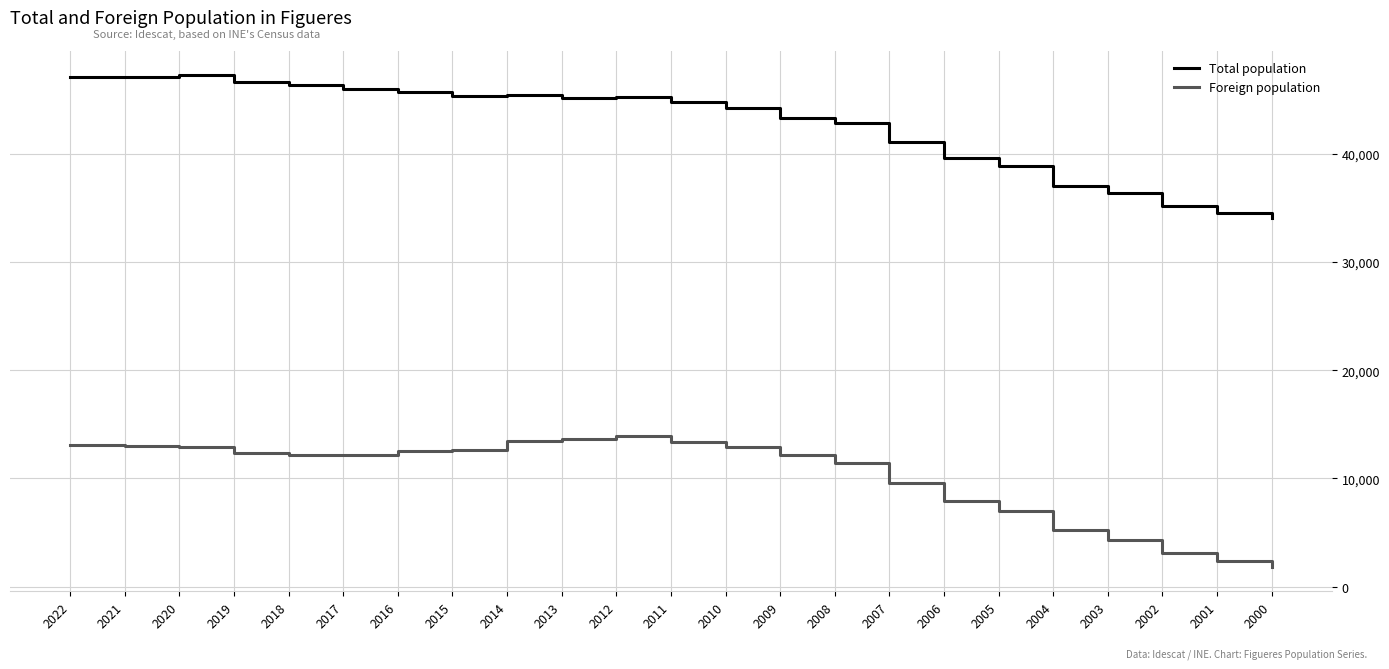

True or false: Foreign population and Total population intersect in this chart.

False